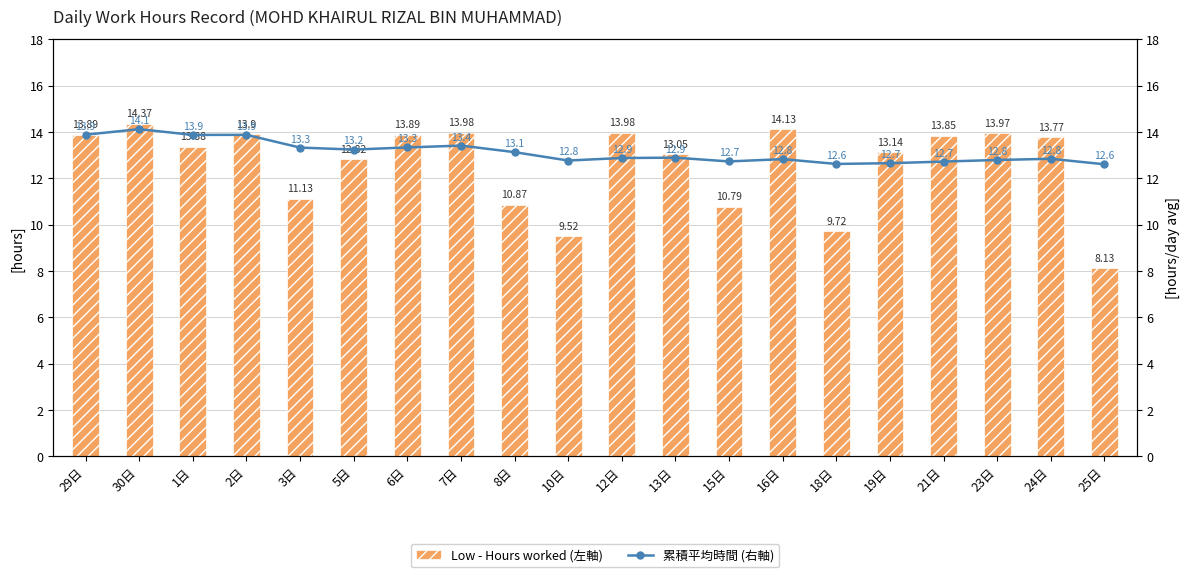

Which series has the widest spread of values?

Low - Hours worked (左軸)